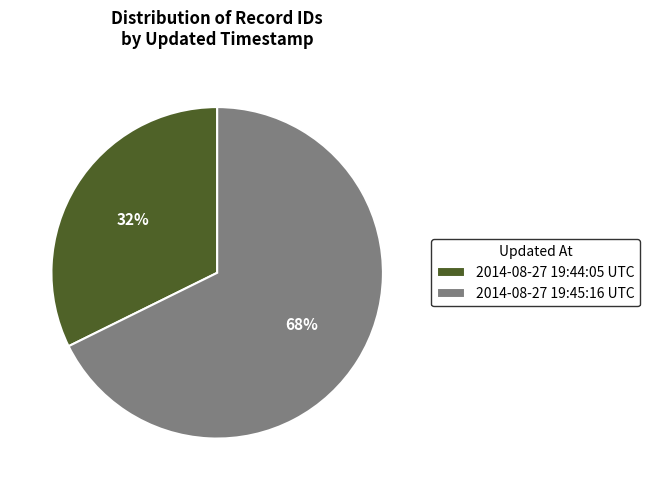

To the nearest percent, what percentage of the pie is 2014-08-27 19:45:16 UTC?

68%